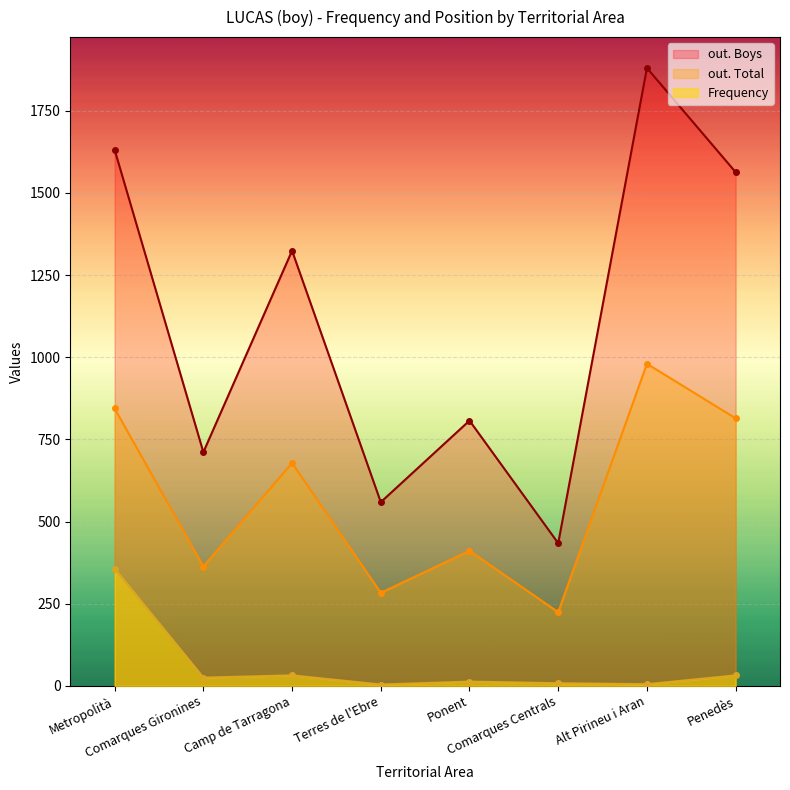

In Frequency, how many points are higher than both neighbors (excluding endpoints)?

2